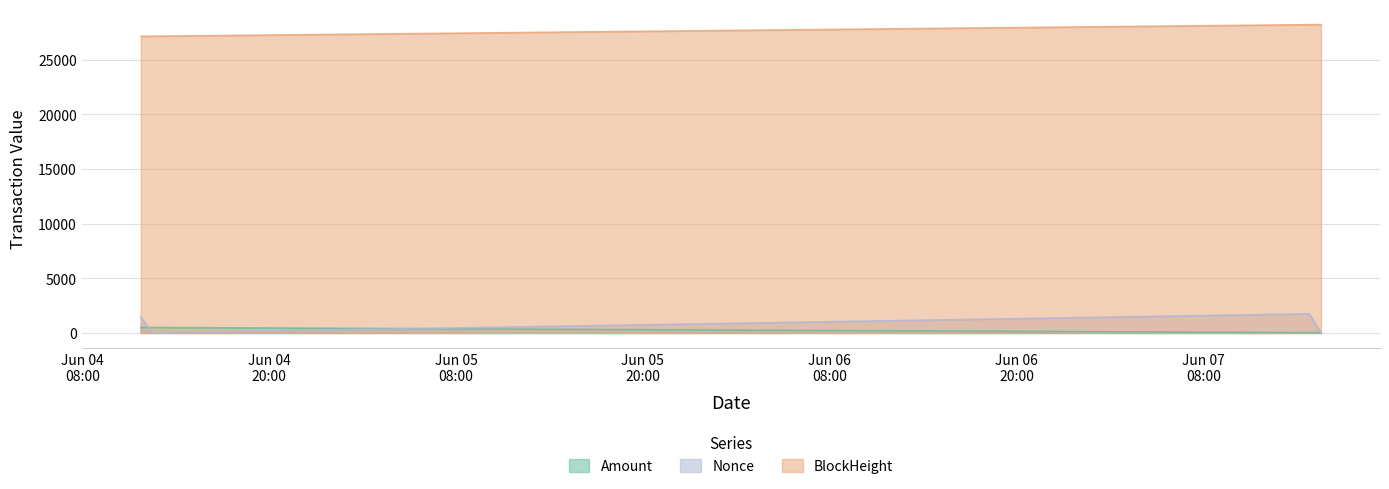

At how many categories does at least one series exceed 17394?

4